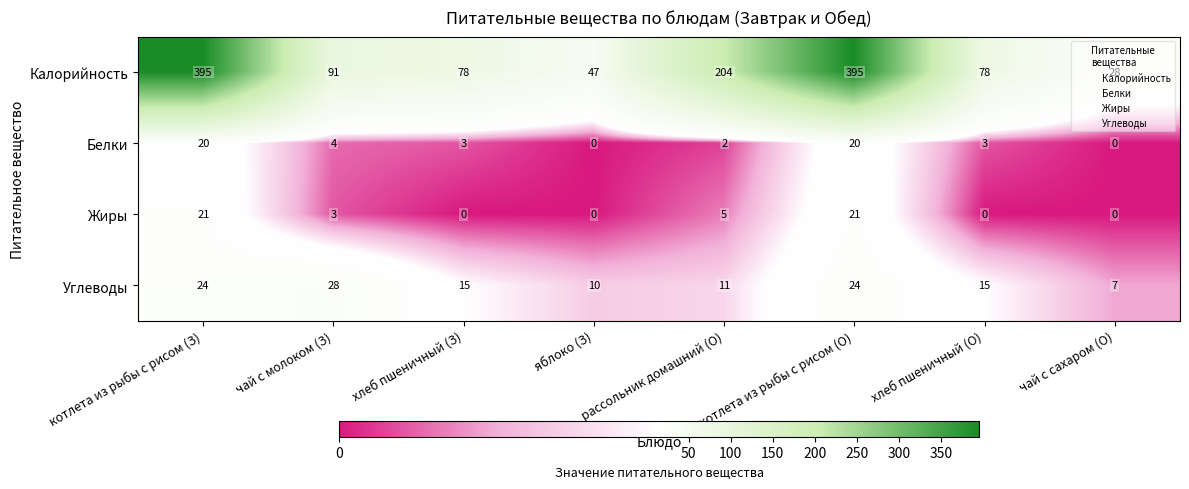

At рассольник домашний (О), list the series in order from smallest to largest.

Белки, Жиры, Углеводы, Калорийность